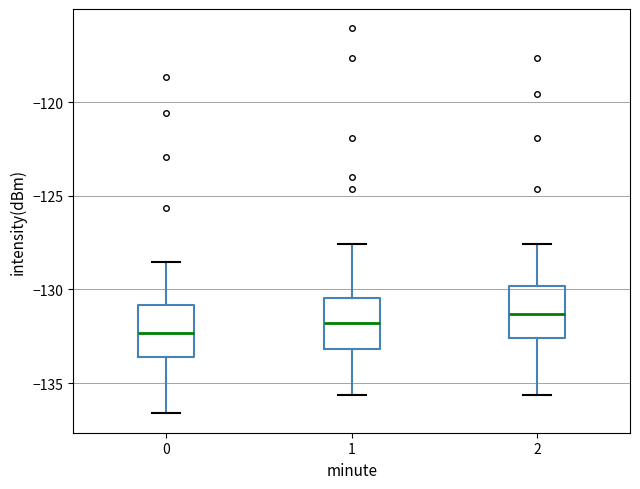

Where is the lower edge of the box at x = 1 on the y-axis? The values are not printed on the chart, so give them approximately, as read against the axis.

-133.0